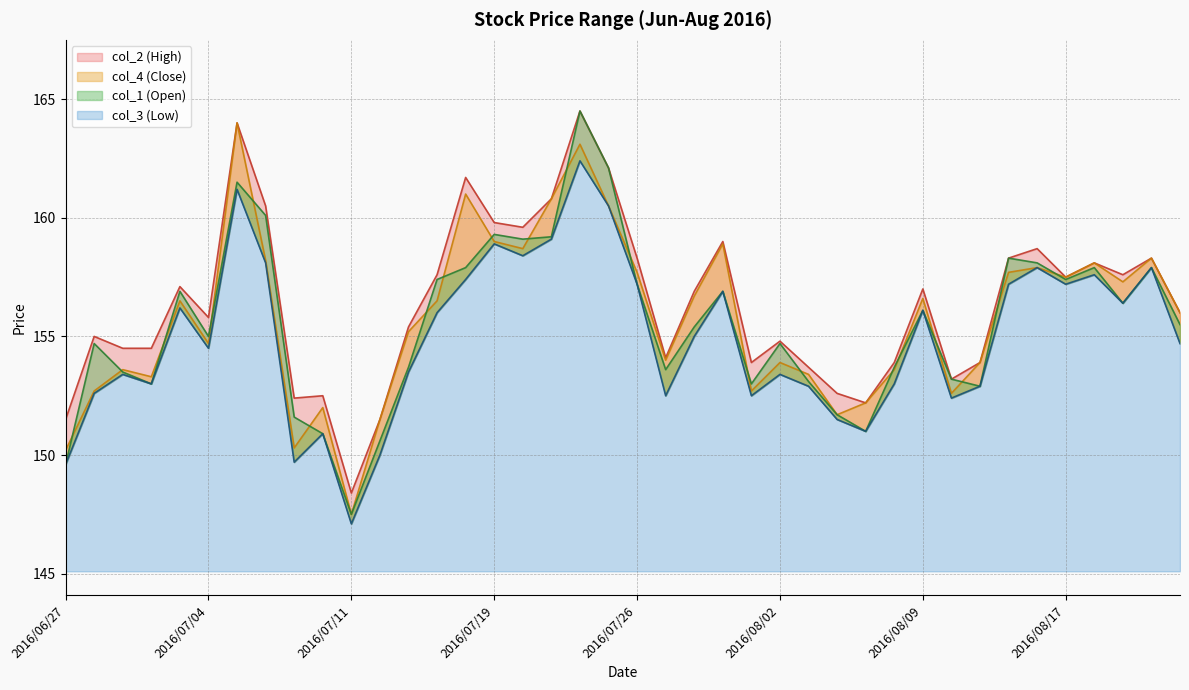

What is the difference between the col_1 (Open) values at 2016/07/22 and 2016/06/29?

11.0